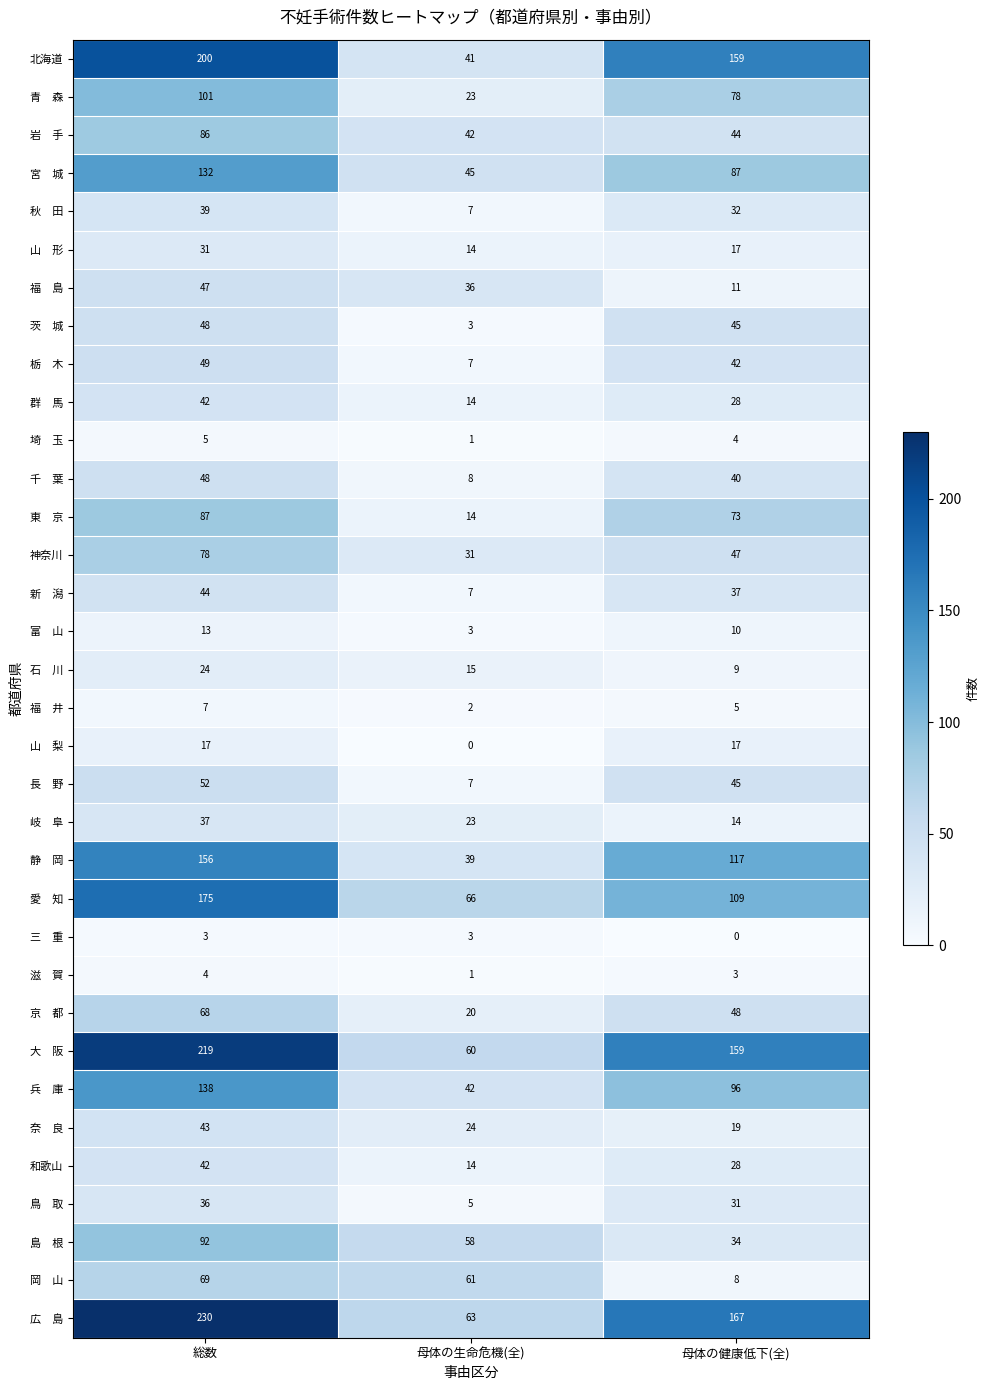

At which category does the chart reach its peak across all series?

総数